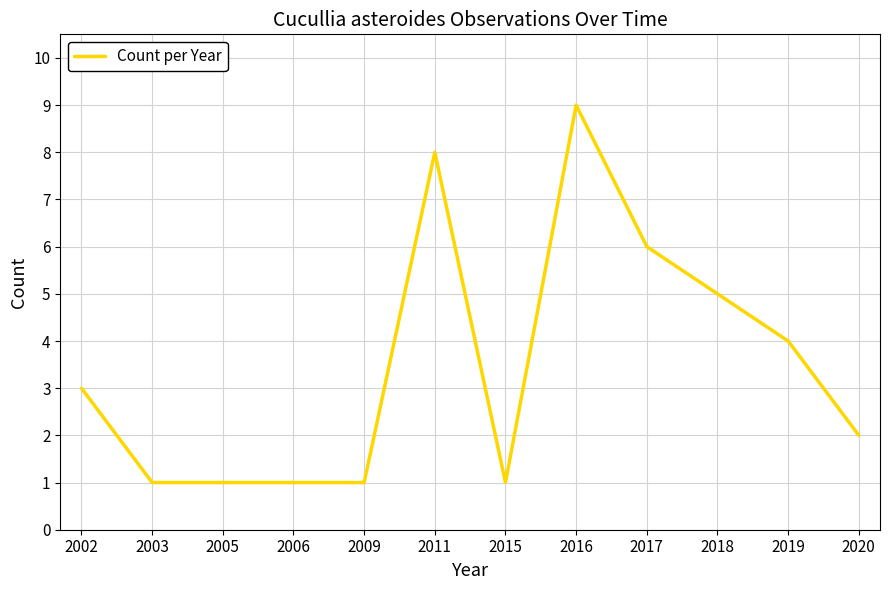

What is the difference between the values at 2015 and 2018?

4